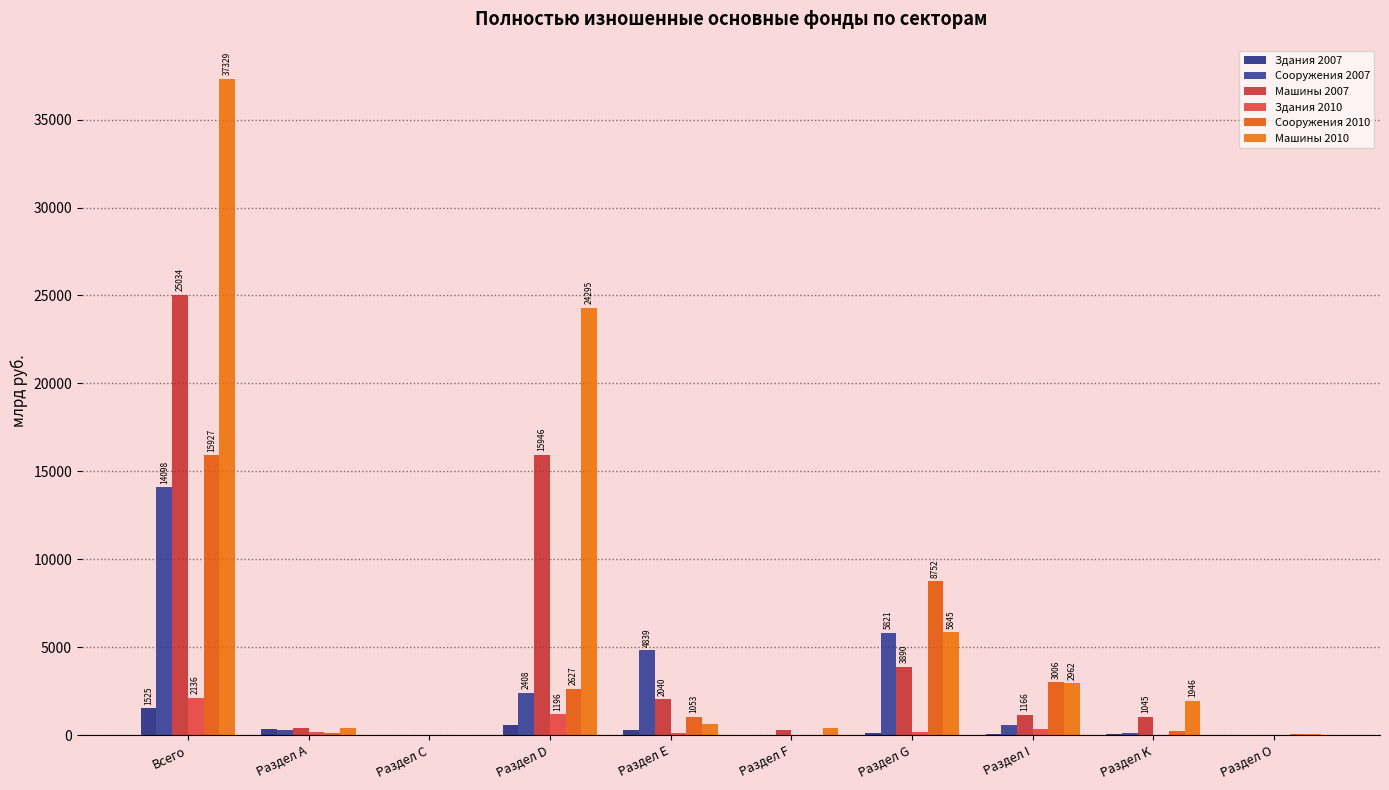

Is it true that Здания 2010 equals 120.0 at Раздел Е?

True